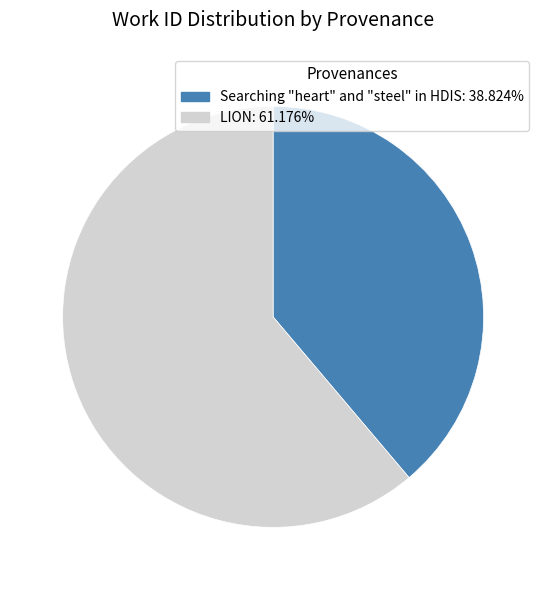

Combined, do Searching "heart" and "steel" in HDIS and LION account for over 50%?

Yes